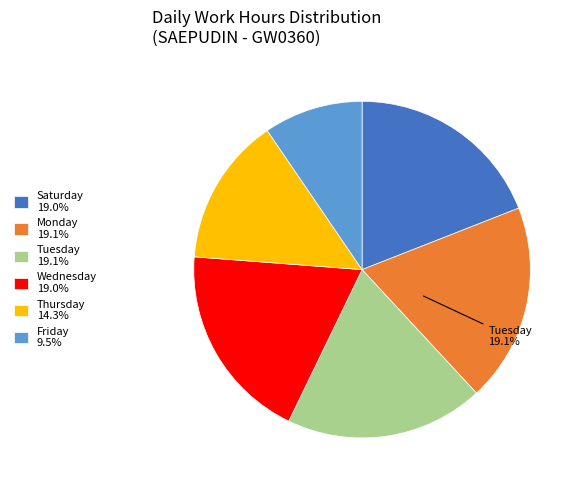

Is there a majority slice in this chart?

No